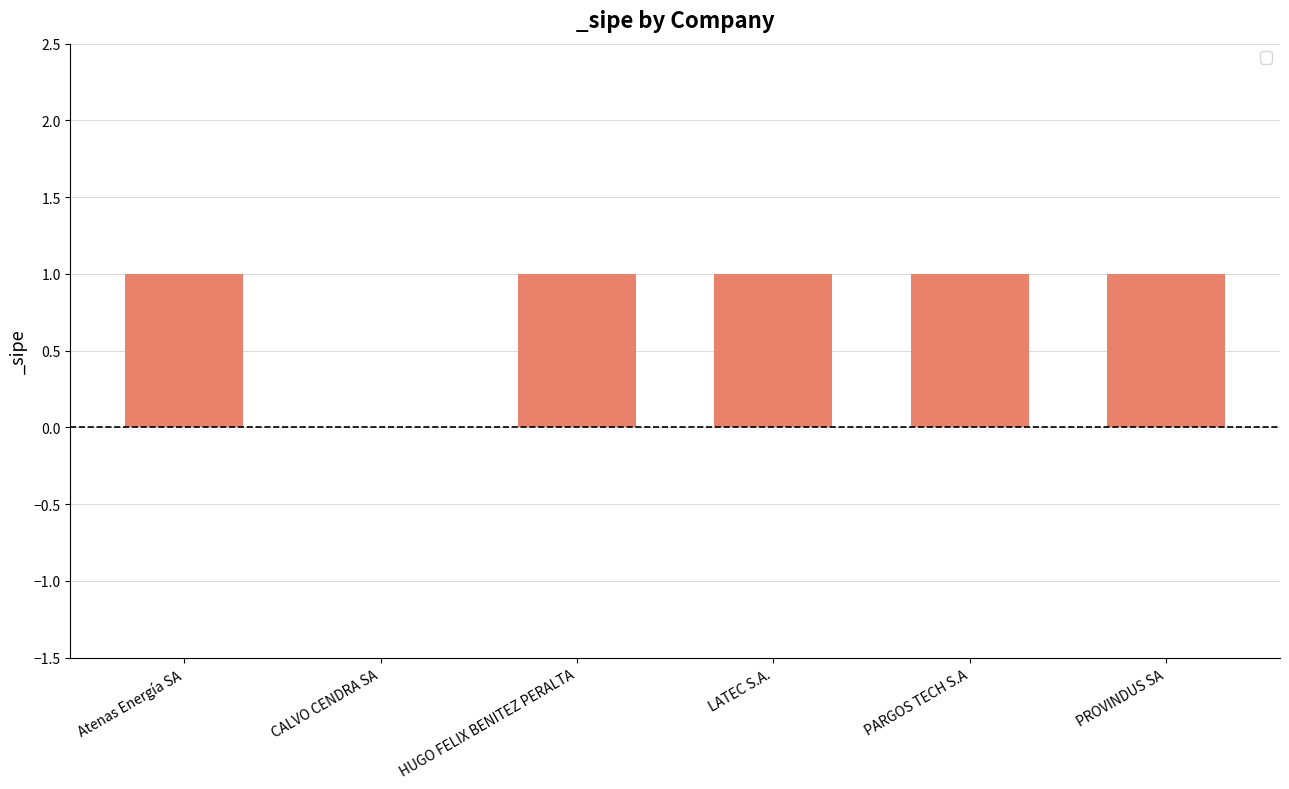

Reading right to left, what are all the values shown in this chart?

PROVINDUS SA=1	PARGOS TECH S.A=1	LATEC S.A.=1	HUGO FELIX BENITEZ PERALTA=1	CALVO CENDRA SA=0	Atenas Energía SA=1